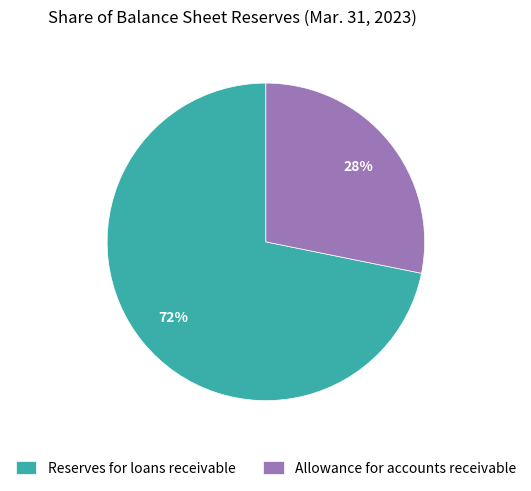

Rank the categories by value from highest to lowest.

Reserves for loans receivable, Allowance for accounts receivable